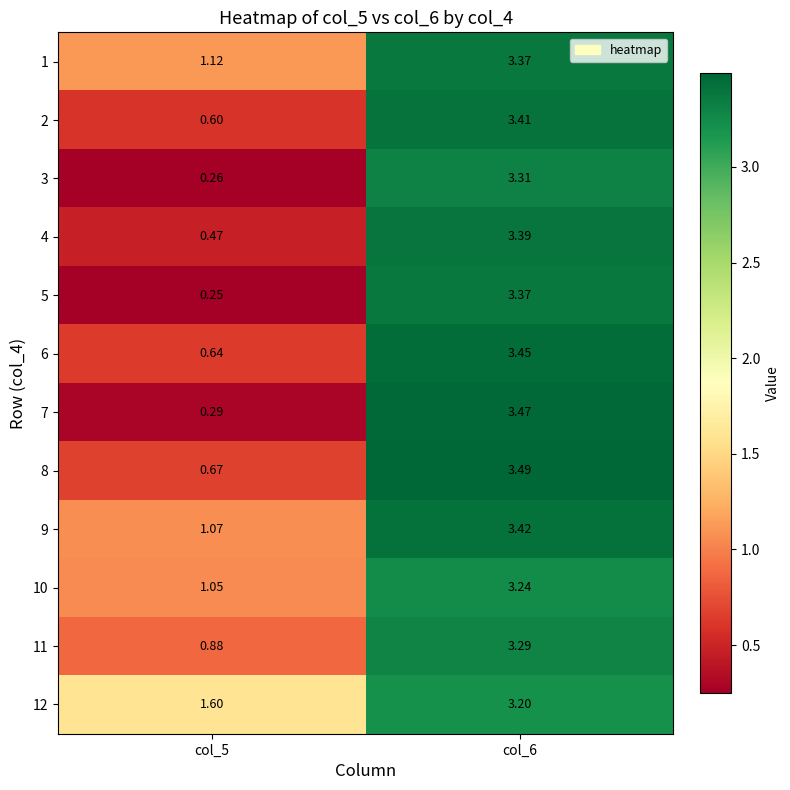

Is the value of 12 at col_6 greater than the value of 6 at col_5?

Yes